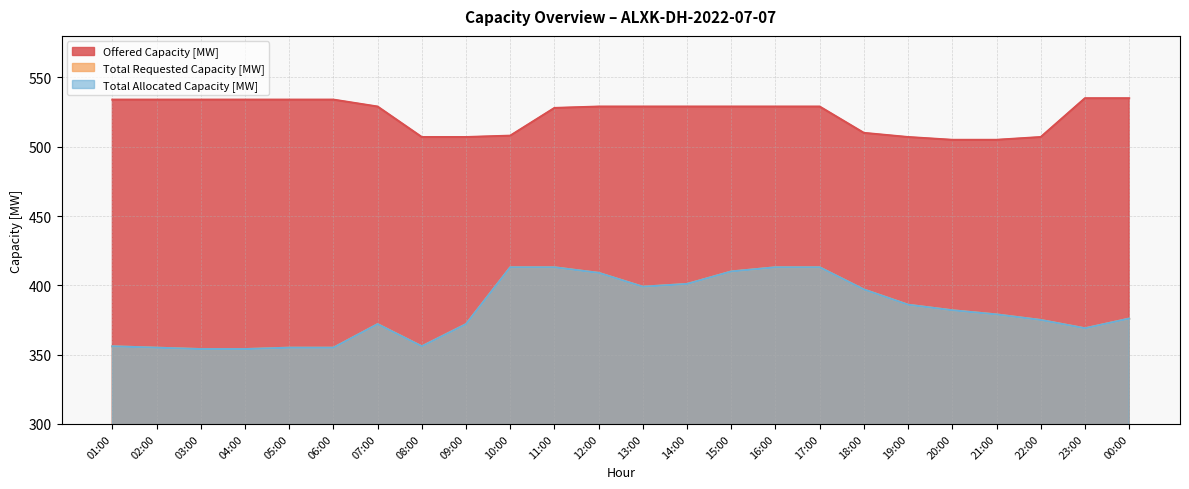

What position from the right is 16:00?

9